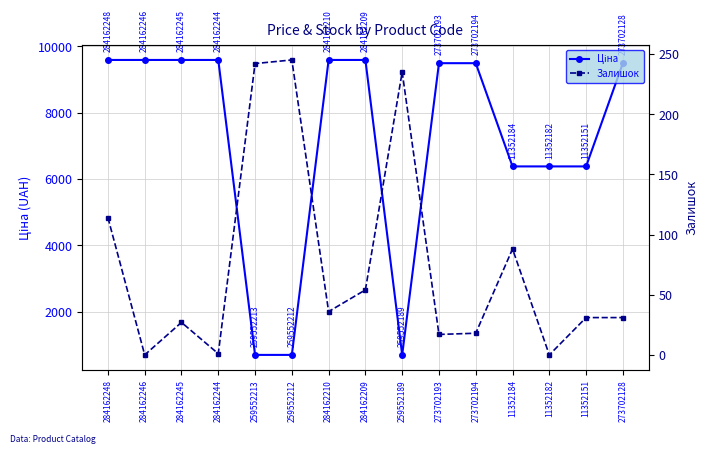

True or false: Ціна and Залишок cross at least once.

False